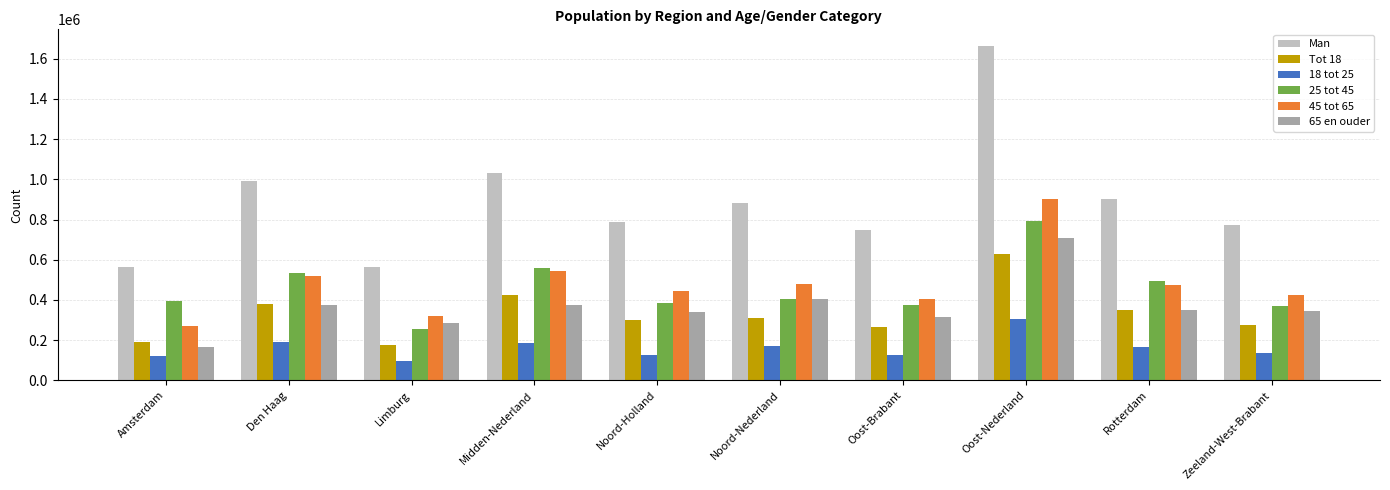

What value does the 25 tot 45 series have at Zeeland-West-Brabant, to the nearest 100?

371700